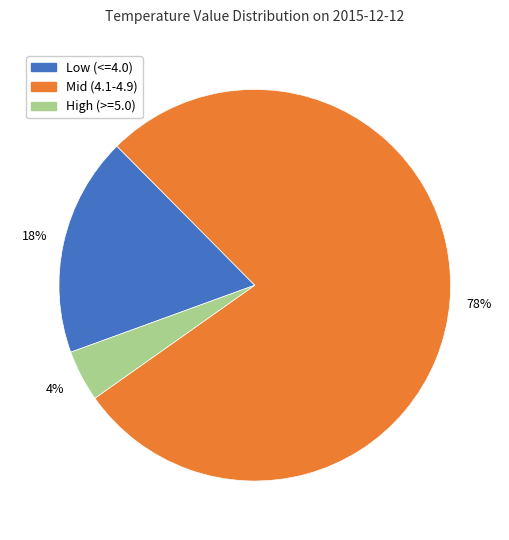

Between Mid (4.1-4.9) and High (>=5.0), which is larger?

Mid (4.1-4.9)